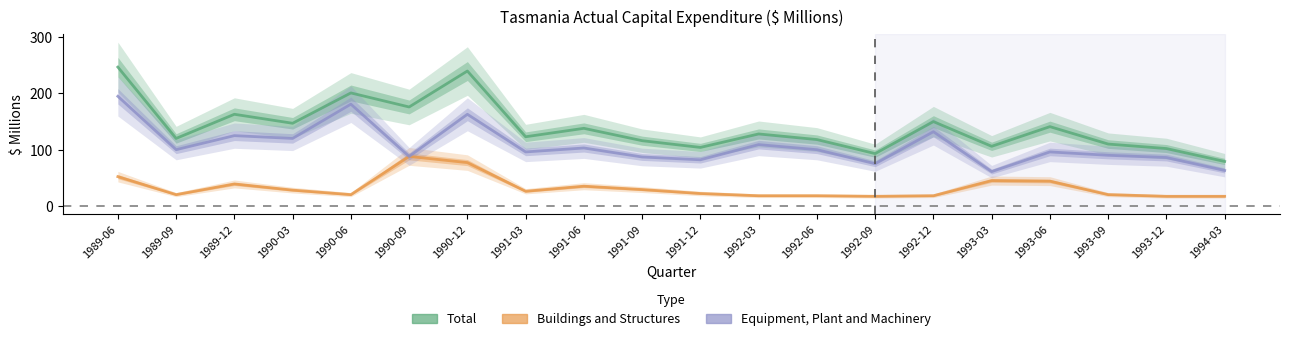

Which label corresponds to the largest value in the chart?

1989-06